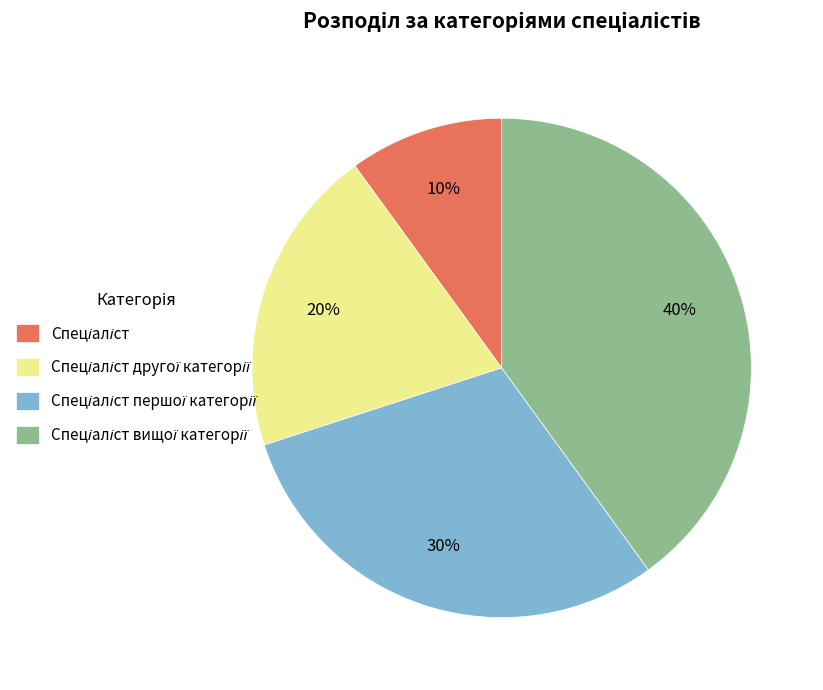

To the nearest percent, what is the average slice percentage?

25%